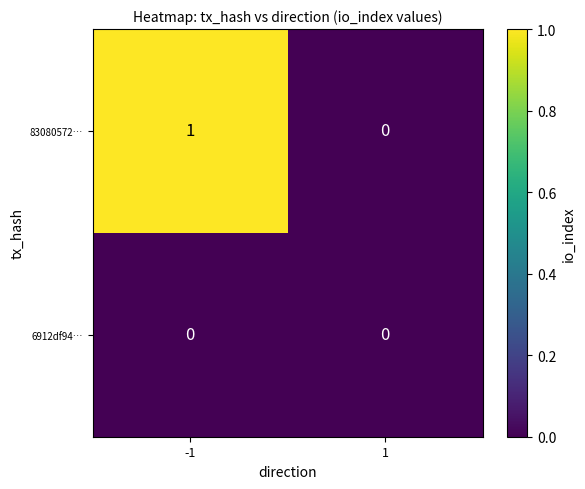

Which series has the largest range (max minus min)?

83080572…